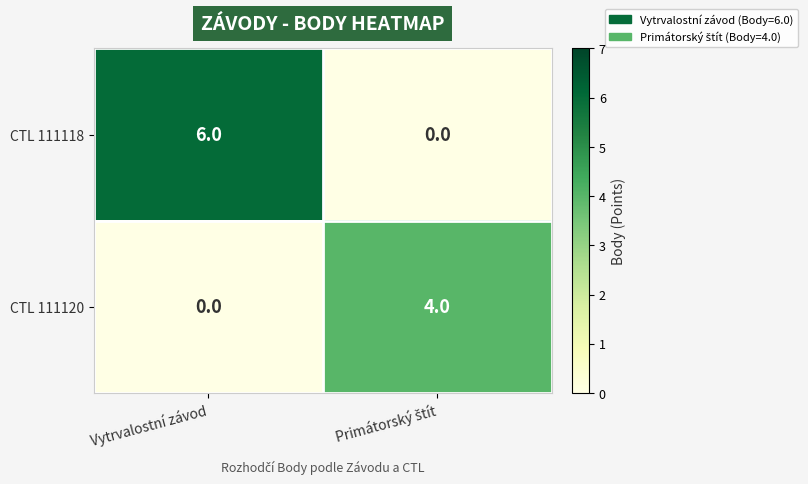

Where is CTL 111120 nearest to the value 2?

Vytrvalostní závod